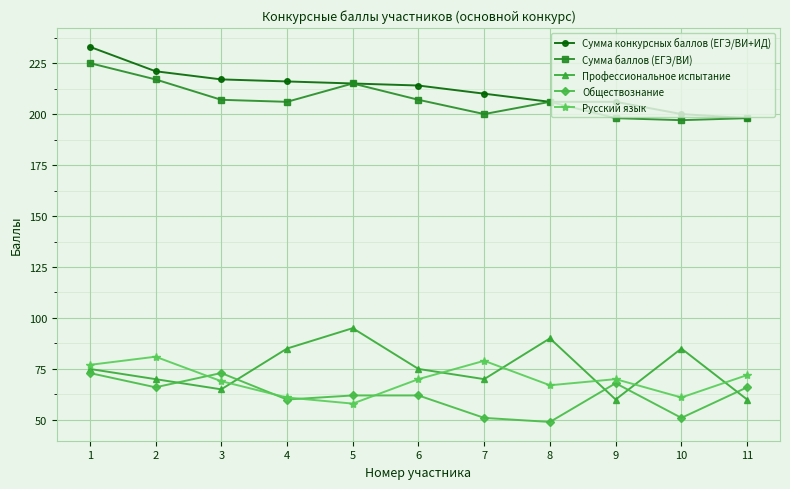

What are all the series names shown in the legend?

Сумма конкурсных баллов (ЕГЭ/ВИ+ИД), Сумма баллов (ЕГЭ/ВИ), Профессиональное испытание, Обществознание, Русский язык